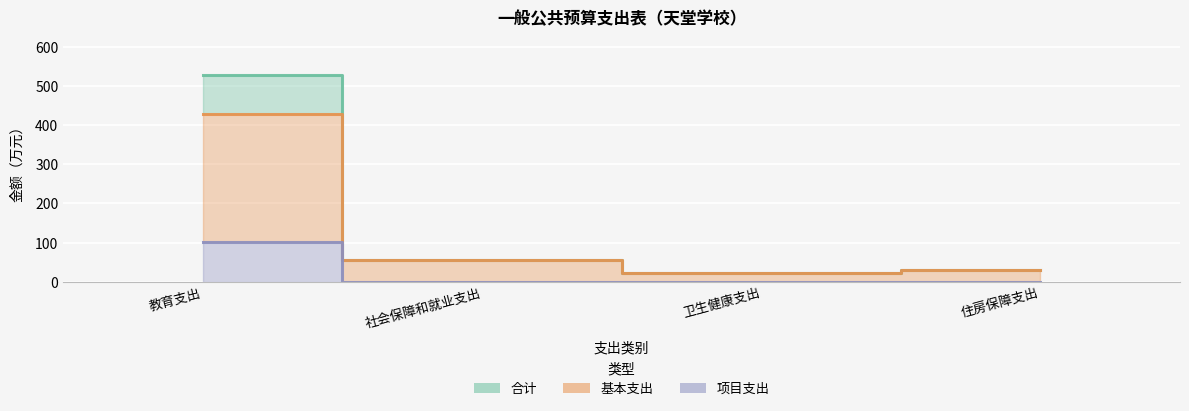

What is the sum of the 合计 values at 卫生健康支出 and 社会保障和就业支出?

76.8